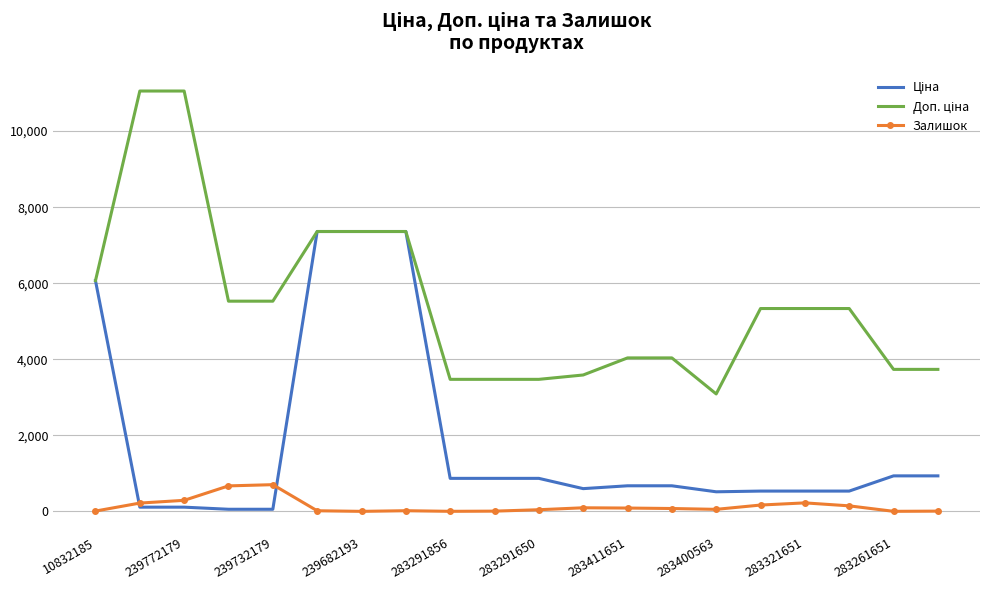

What is the maximum value for Залишок?

702.0